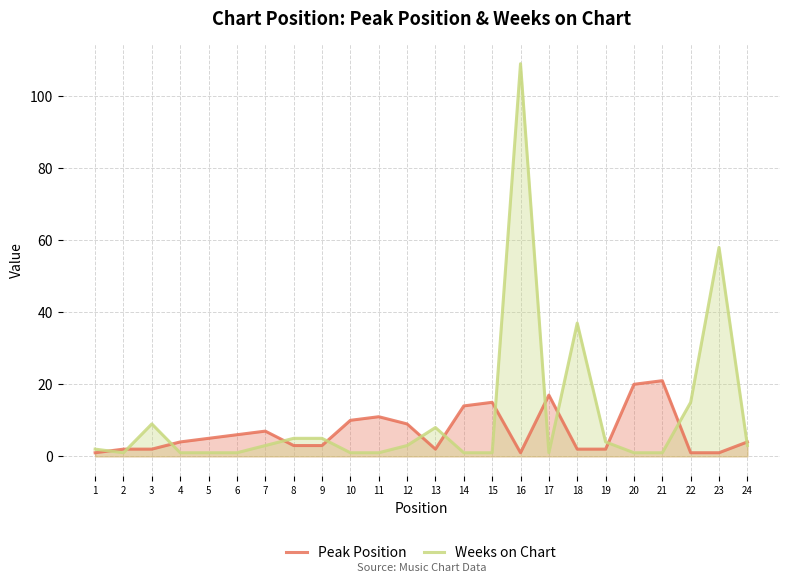

What is the spread (max minus min) of values at 18?

35